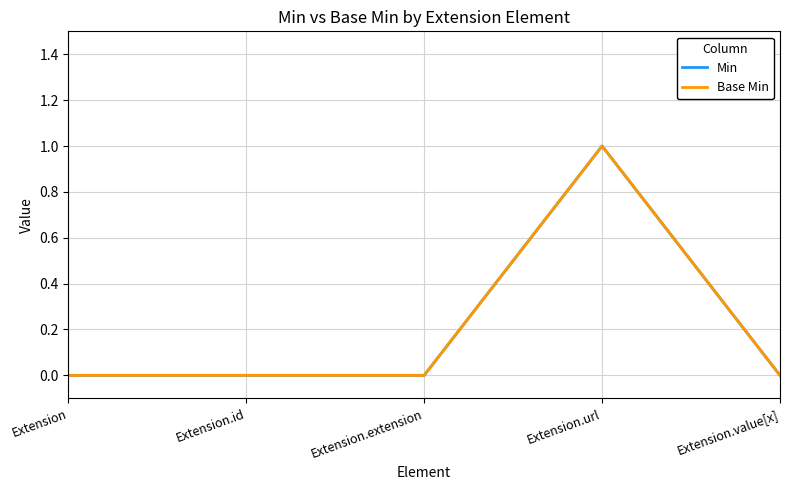

True or false: Base Min and Min cross at least once.

False